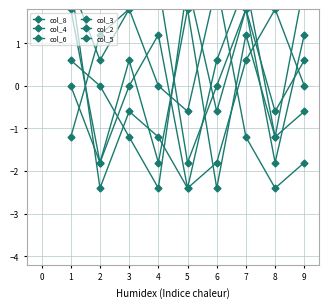

The value of col_6 at 2 is 1.9. True or false?

False